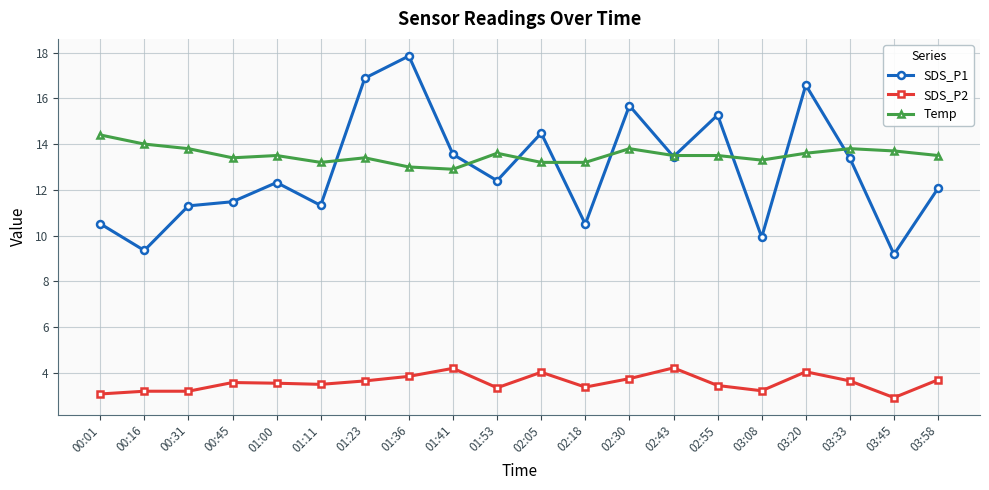

Which series has the largest range (max minus min)?

SDS_P1